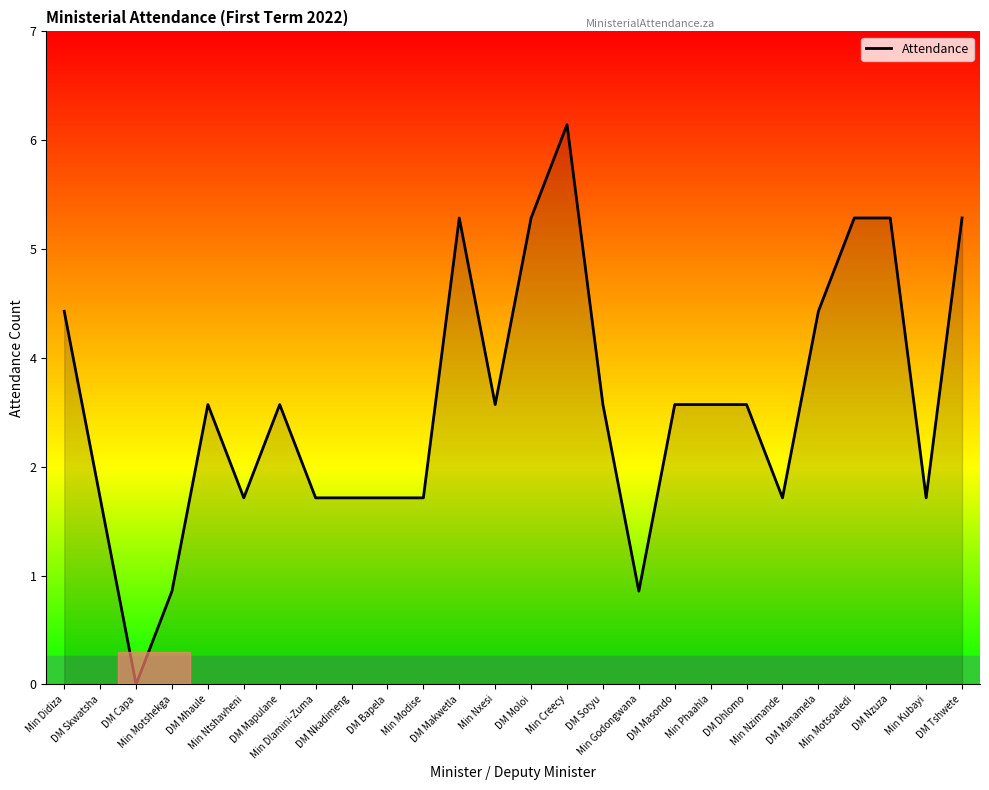

Does the chart have visible grid lines?

No